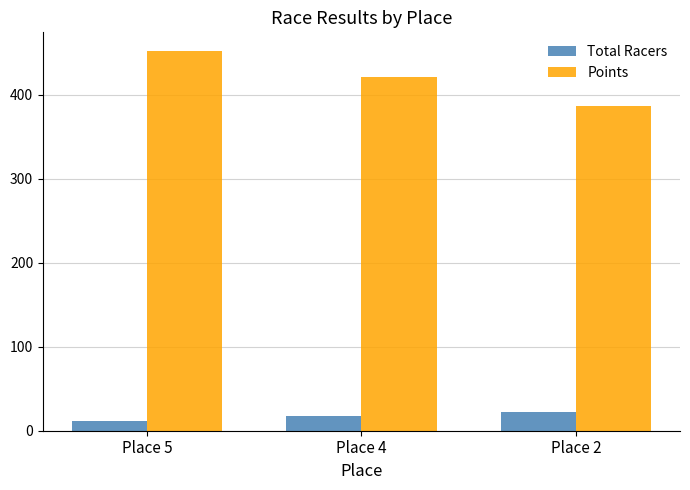

Between Place 5 and Place 2, which series saw the biggest shift?

Points